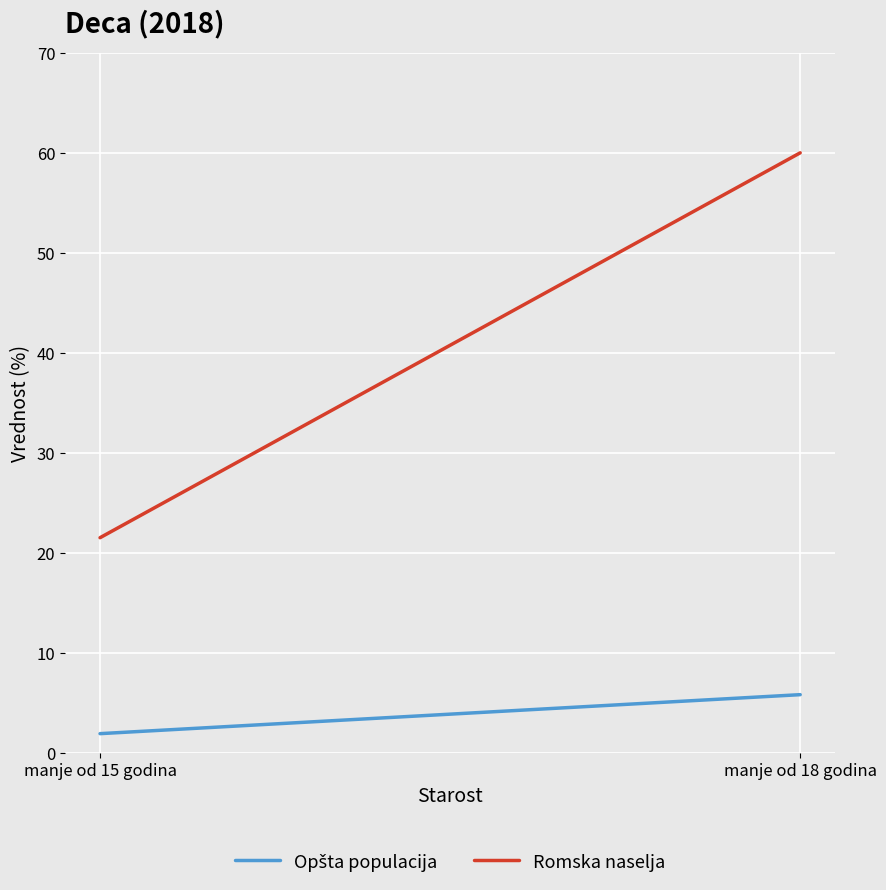

Reading right to left, what are all the values shown in this chart?

Opšta populacija: manje od 18 godina=5.8	manje od 15 godina=1.9
Romska naselja: manje od 18 godina=60.0	manje od 15 godina=21.5